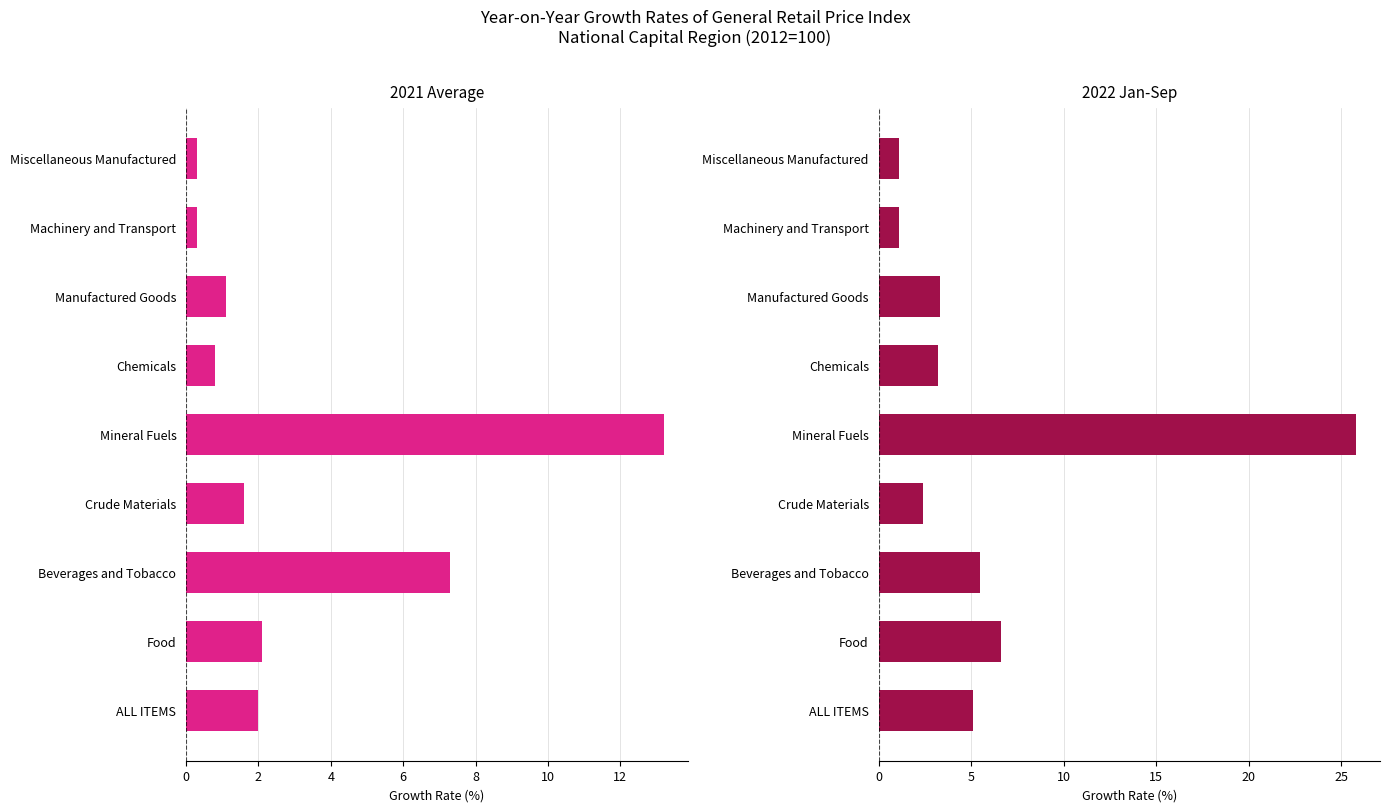

Reading left to right, what are all the values shown in this chart?

2021 Average: 2.0	2.1	7.3	1.6	13.2	0.8	1.1	0.3	0.3
2022 Jan-Sep: 5.1	6.6	5.5	2.4	25.8	3.2	3.3	1.1	1.1